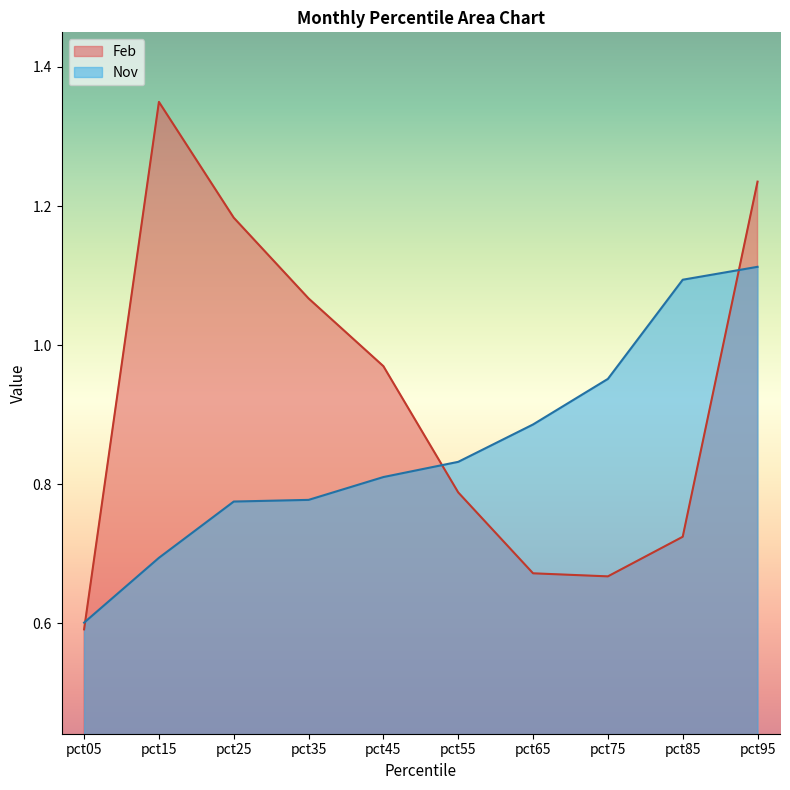

How many distinct data groups are displayed?

2